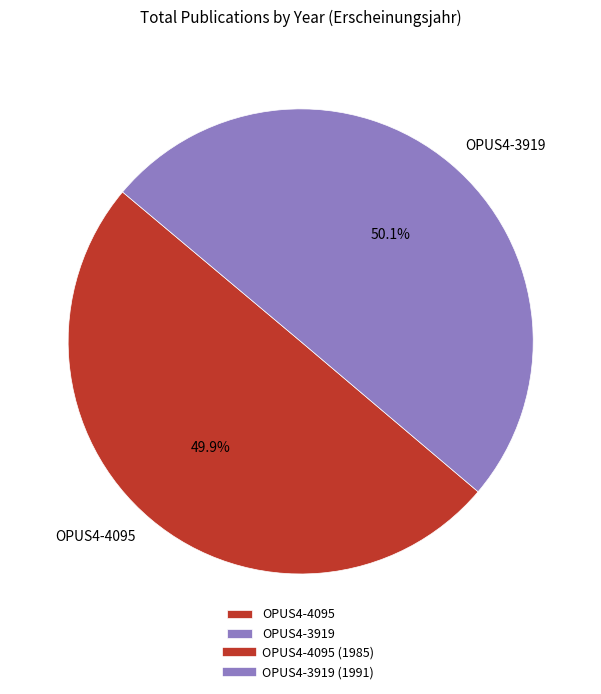

To the nearest percent, what is the average slice percentage?

50%